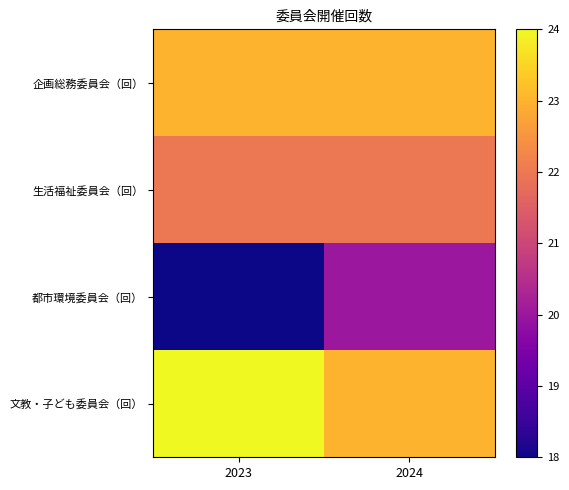

Between 2023 and 2024, which series saw the biggest shift?

都市環境委員会（回）